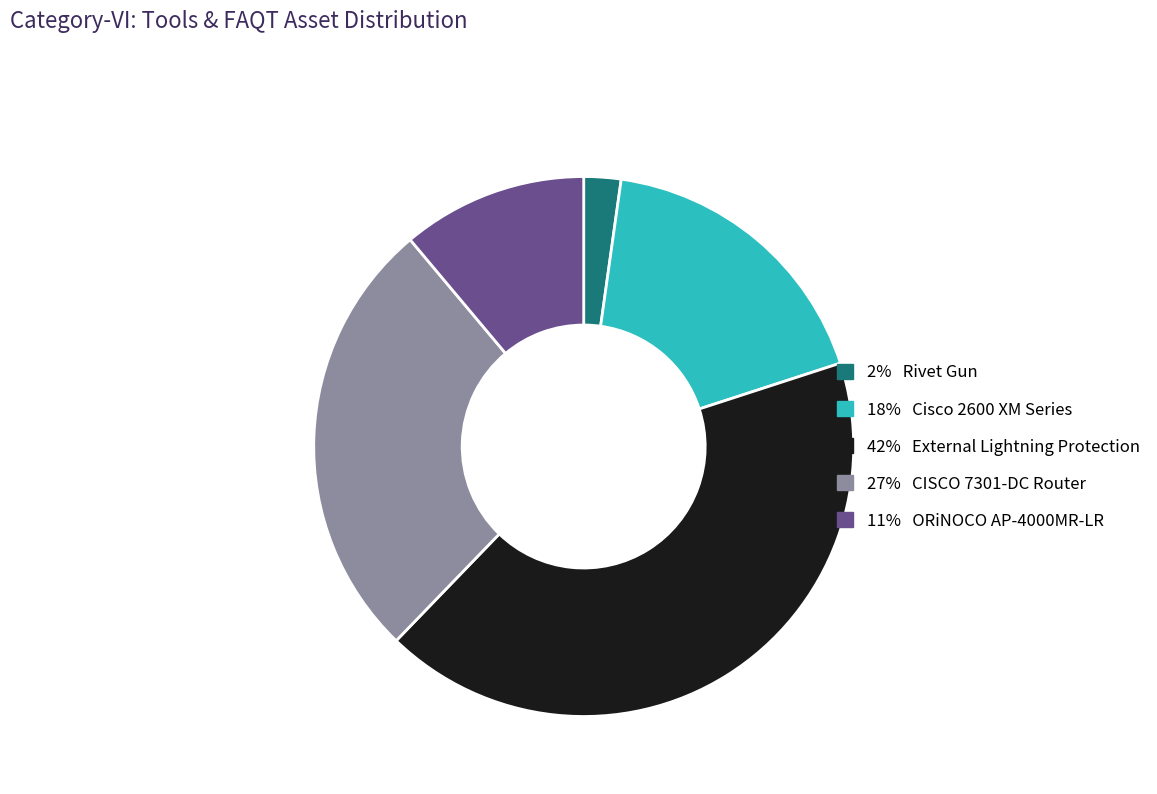

Does any single category account for the majority?

No